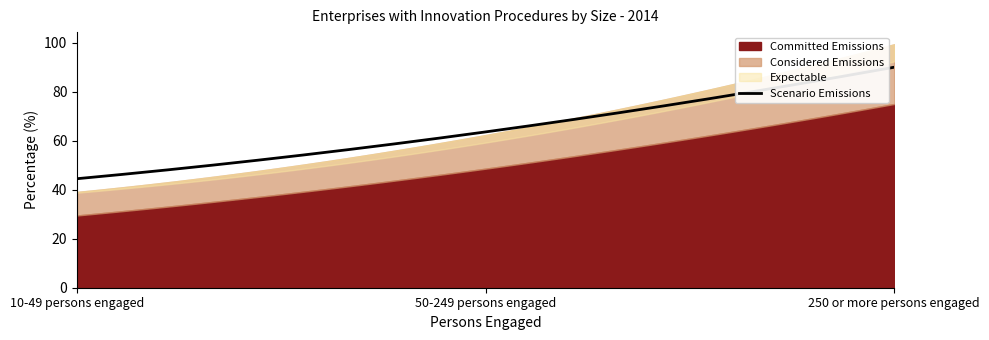

Which series has the largest total across all categories?

Committed Emissions